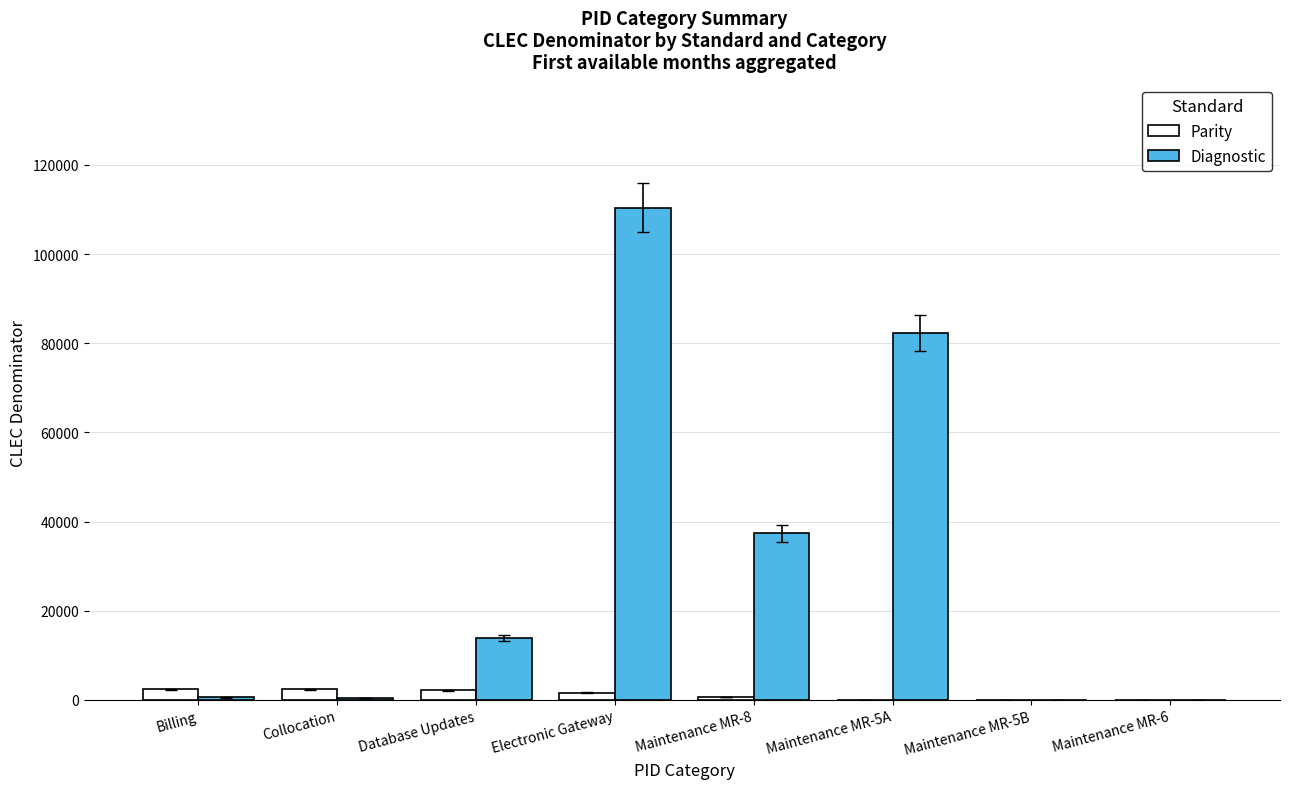

True or false: Diagnostic has a value of 110406 at Electronic Gateway.

True